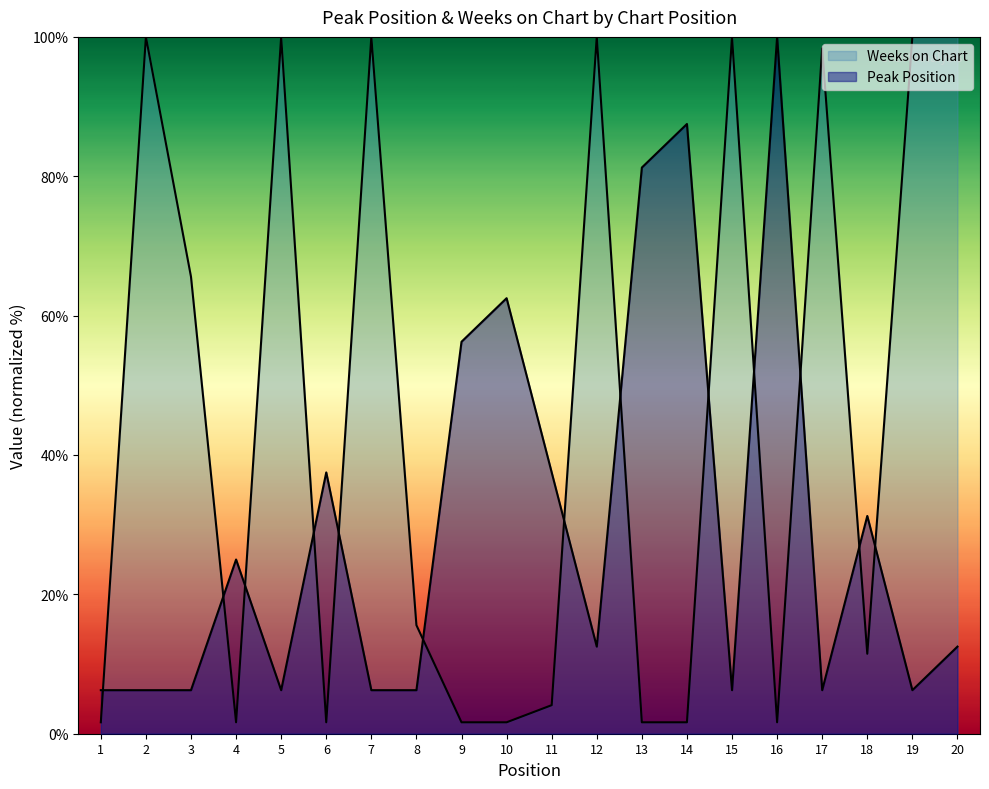

How many lines are shown in the chart?

2